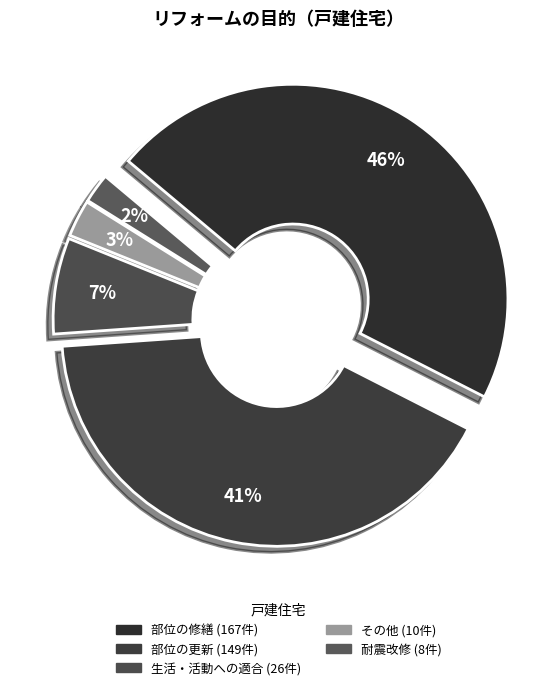

Approximately how many times larger is the value at 耐震改修 compared to 生活・活動への適合?

0.3